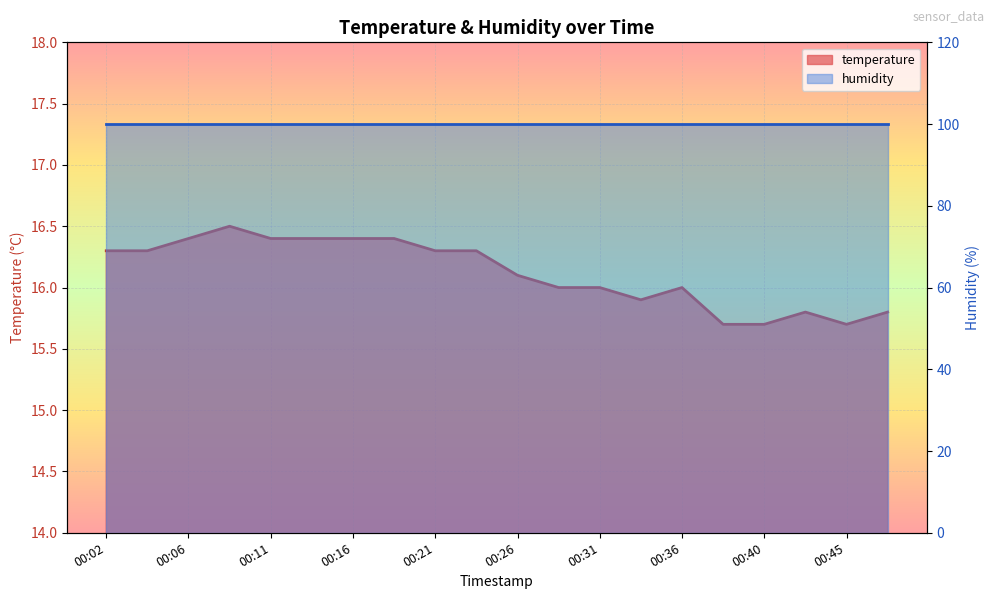

At which category does the chart reach its peak across all series?

00:09